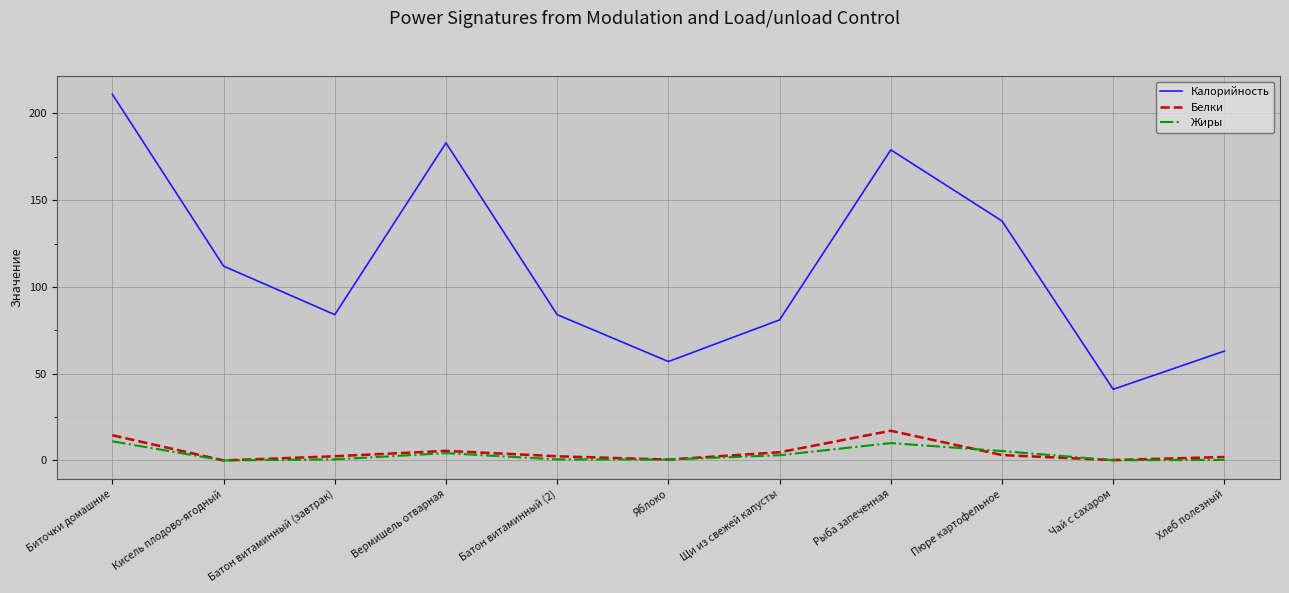

Is this an area chart (filled region under the line)?

No